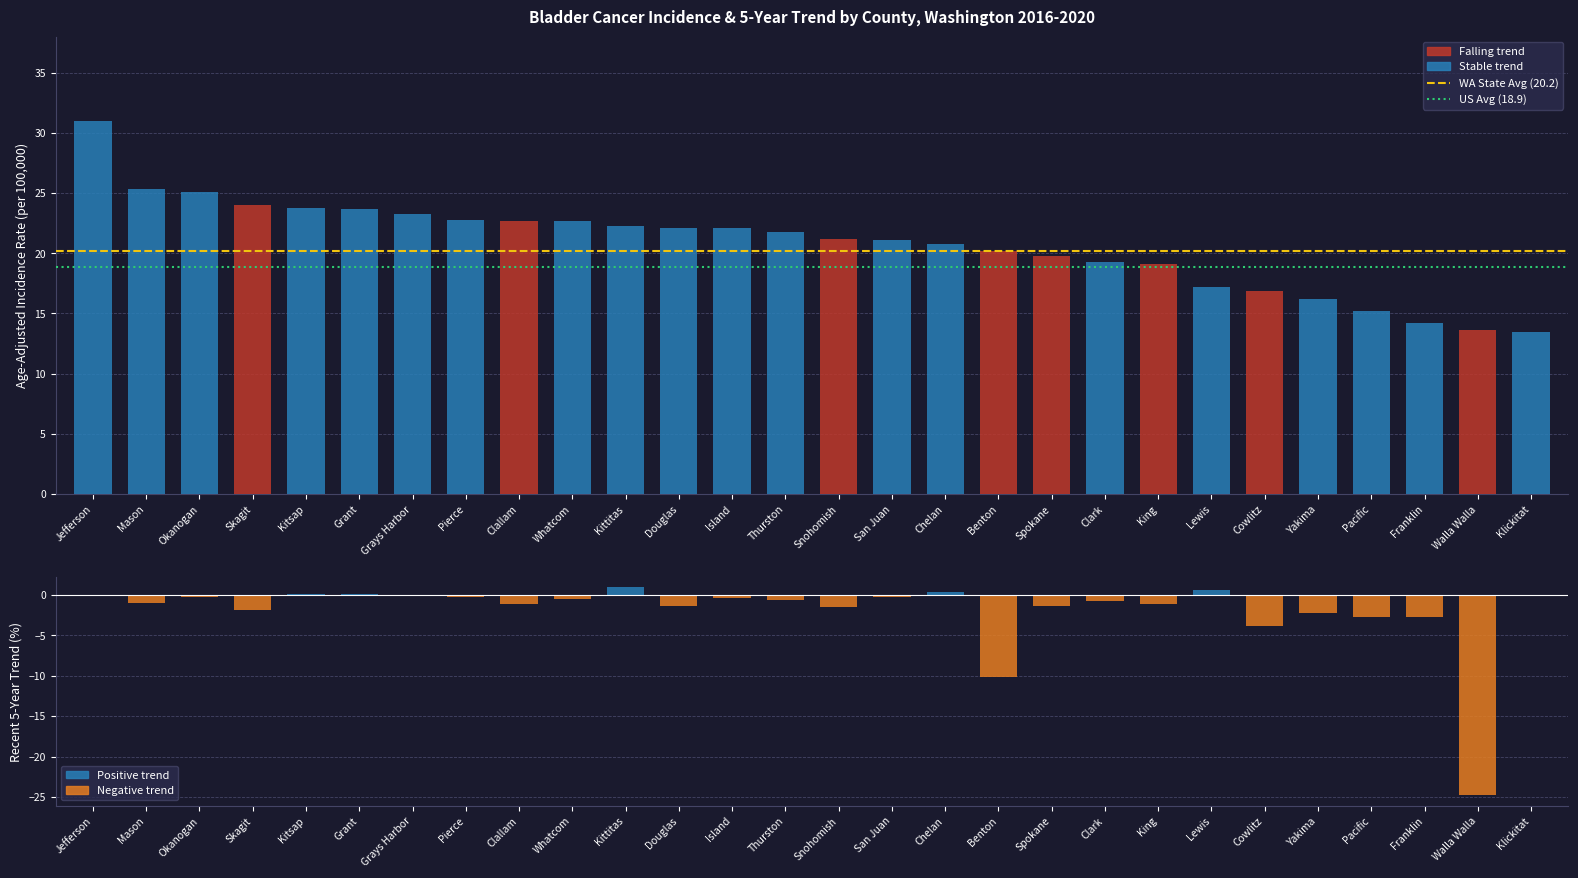

Which has a higher value, Snohomish or Thurston?

Thurston